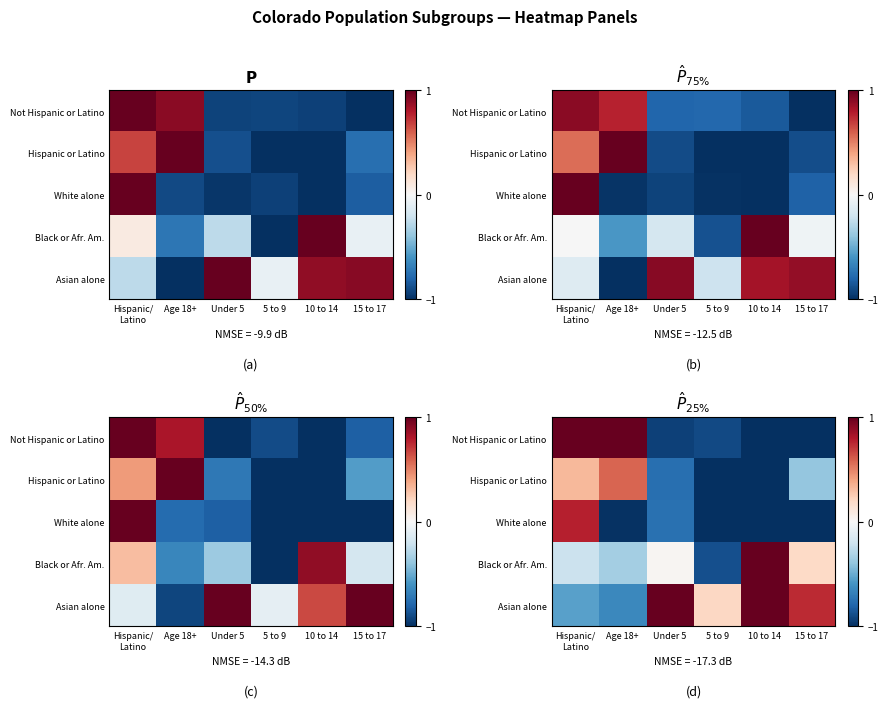

What is the sum of all Not Hispanic or Latino values?

-1.8